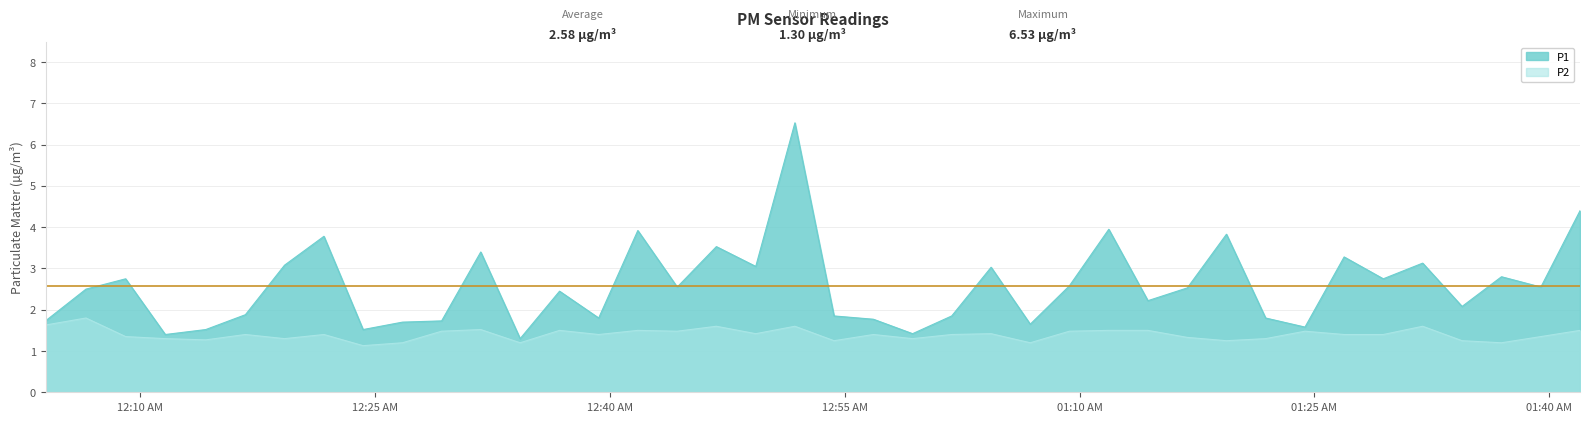

Rank the series by their average value, from lowest to highest.

P2, P1